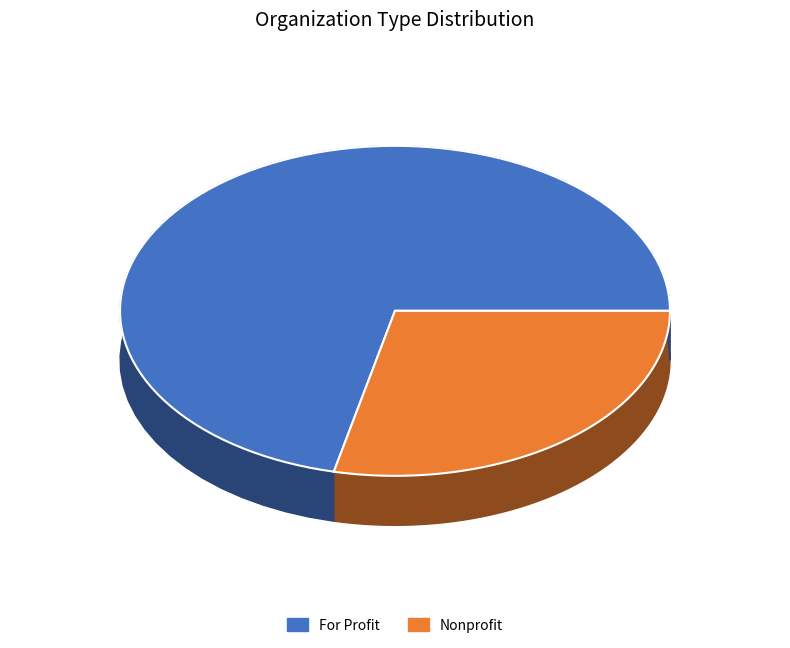

The For Profit slice represents 57% of the pie. True or false?

False